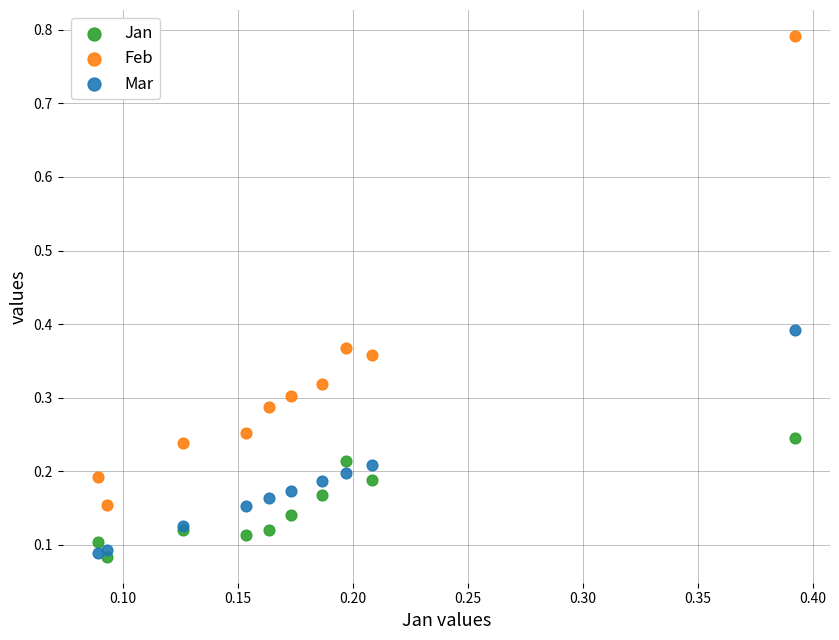

Which series has the widest spread of Y values?

Feb